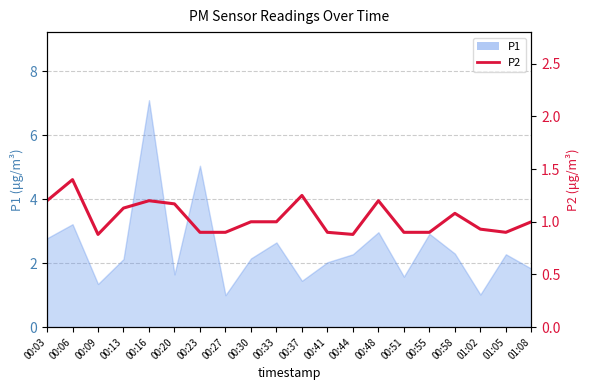

True or false: there are more than 0 points higher than both neighbors.

True